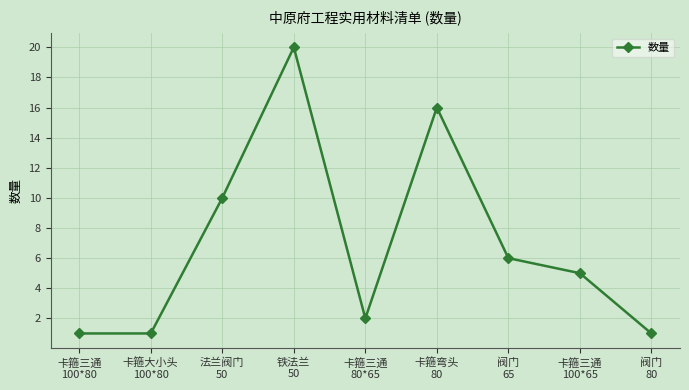

Which category has the highest value across all series?

铁法兰
50